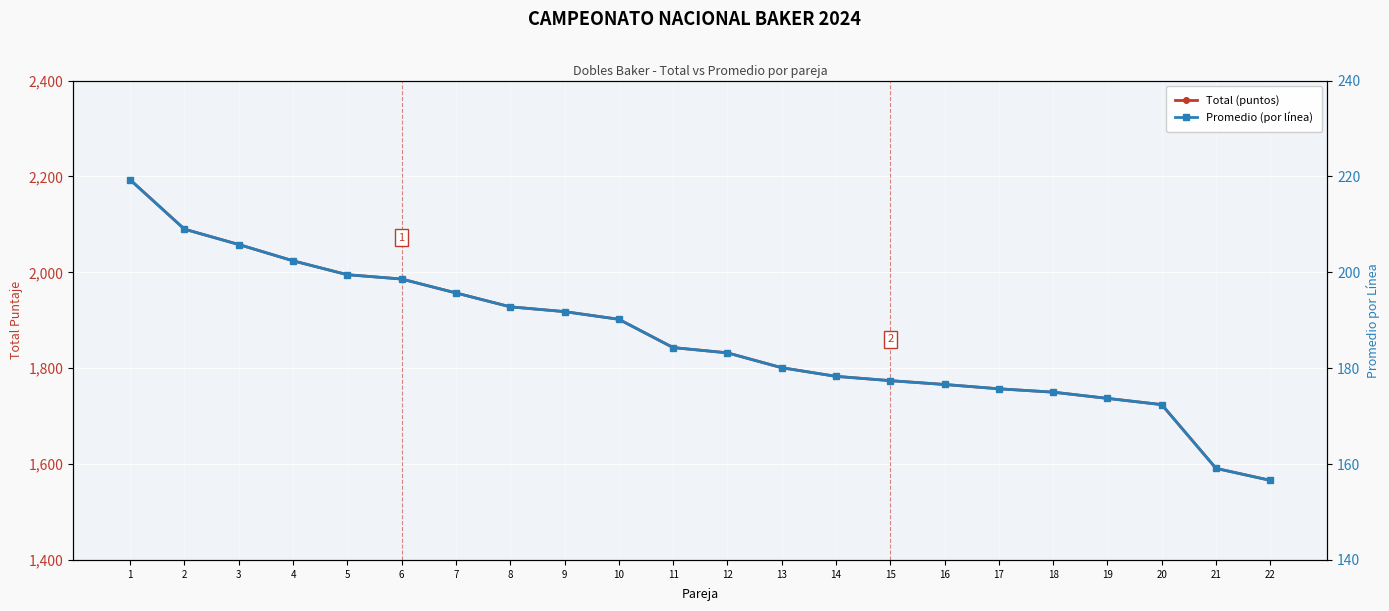

The value of Total (puntos) at 10 is 1902.0. True or false?

True